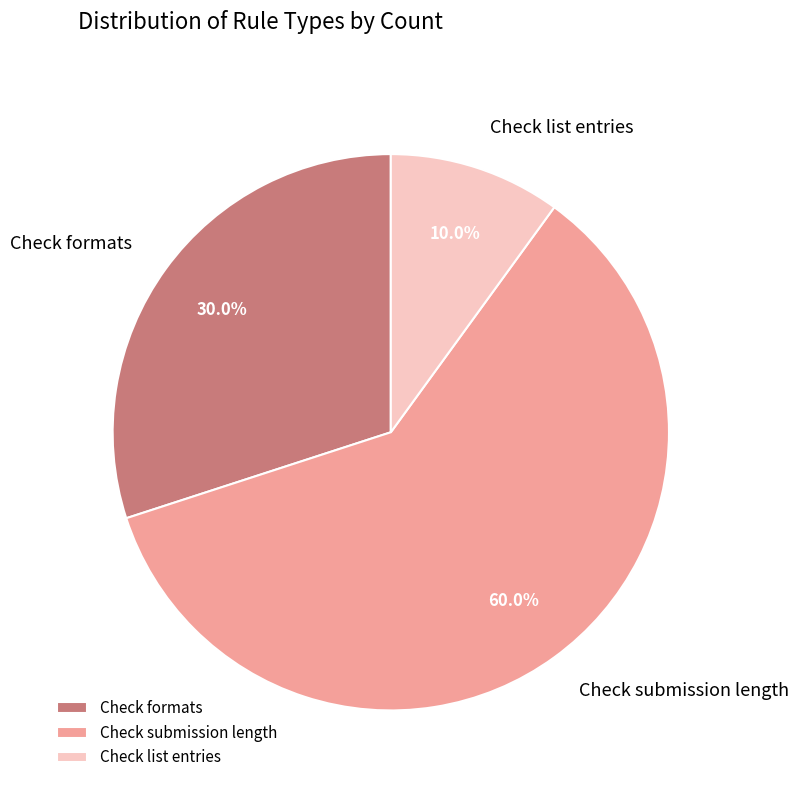

Which has a higher value, Check list entries or Check submission length?

Check submission length